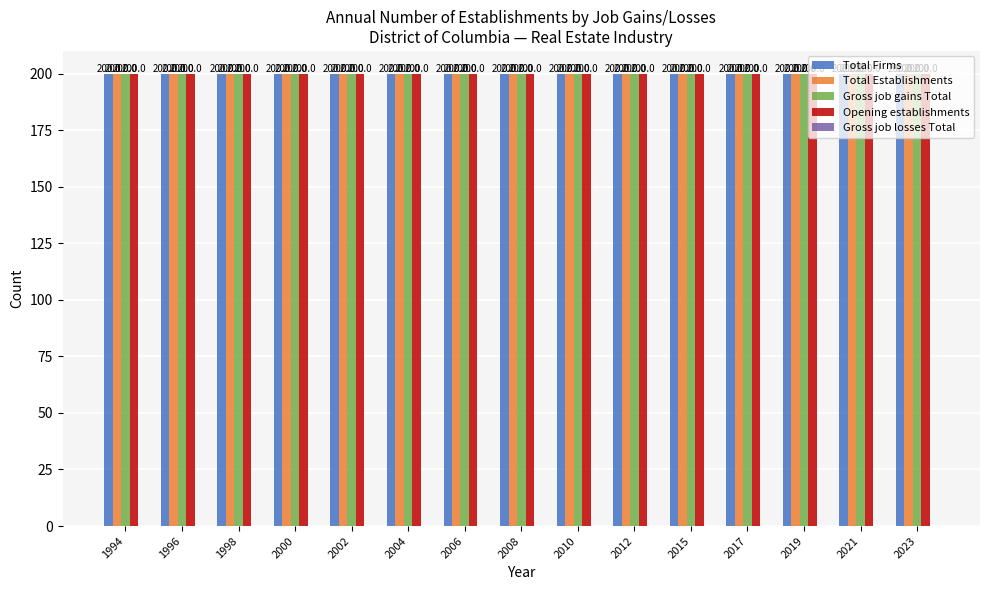

The value of Gross job losses Total at 2004 is 0. True or false?

True